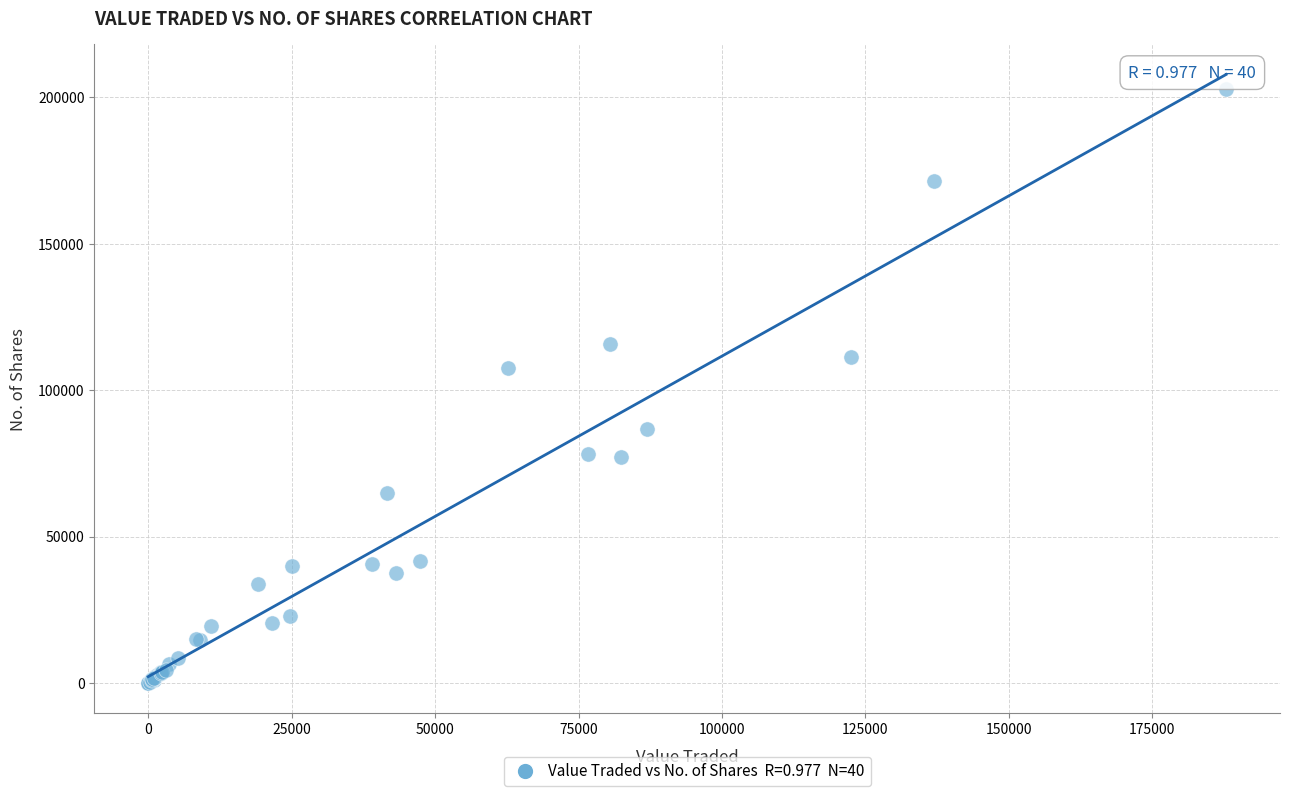

What Y value in the scatter plot is closest to 101521?

107672